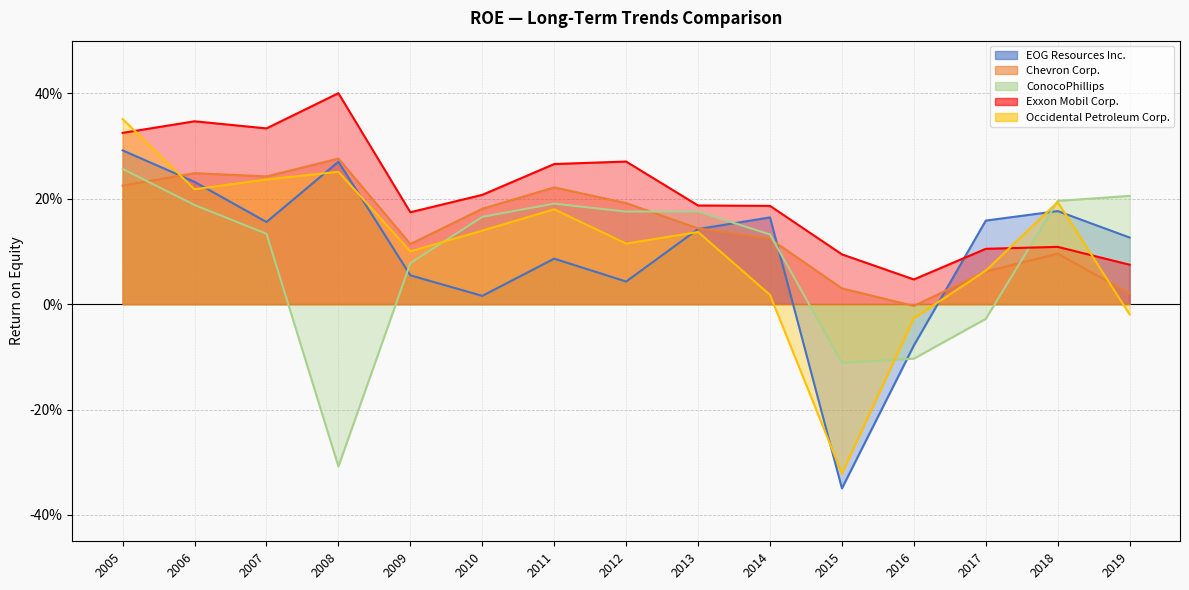

Which label corresponds to the smallest value in the chart?

2015